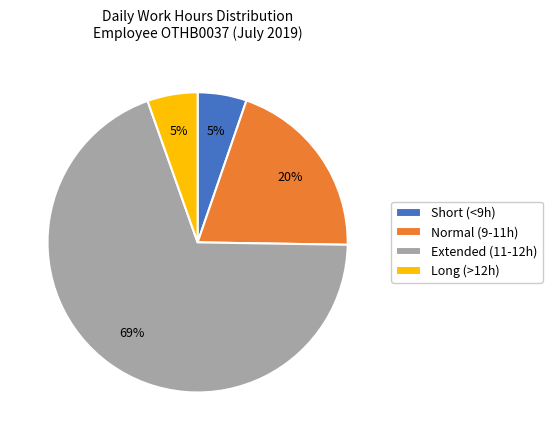

To the nearest percent, what is the average slice percentage?

25%